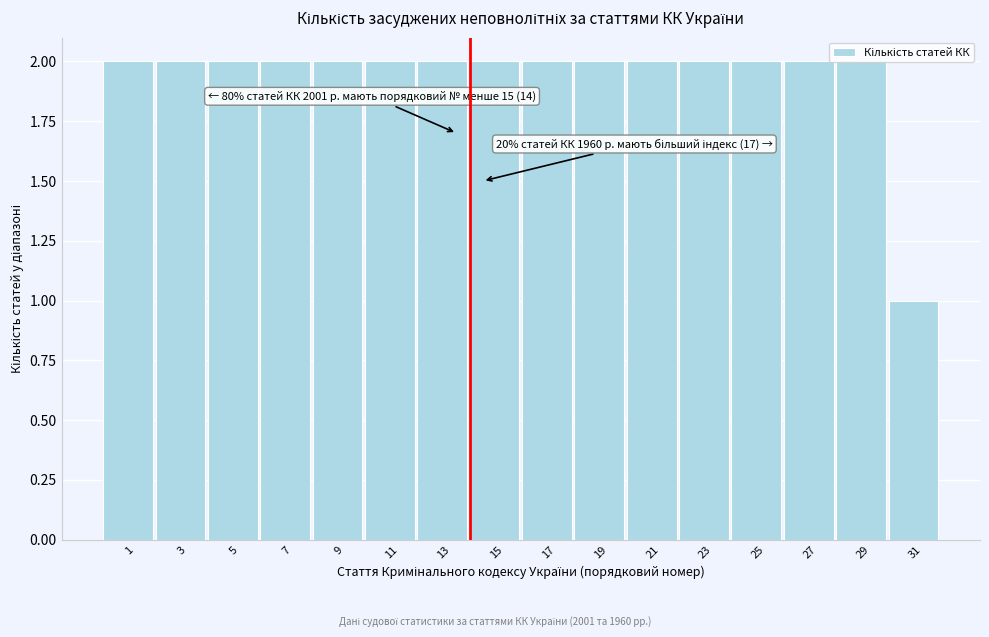

True or false: the data shows 1 at 7.

False